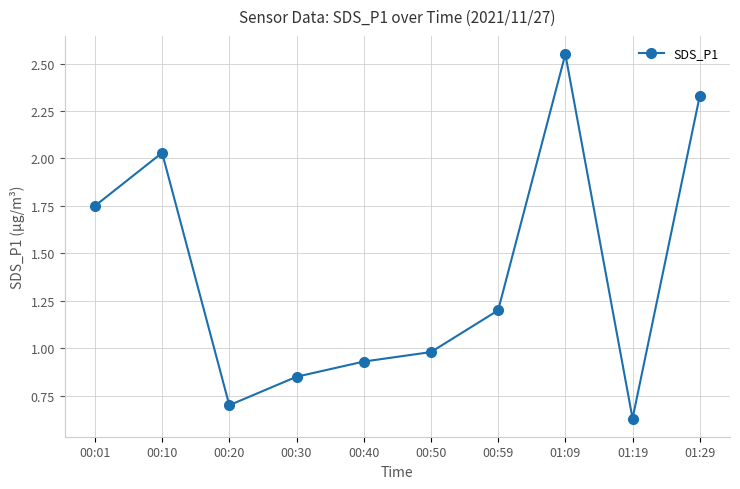

At which category does the chart reach its peak across all series?

01:09